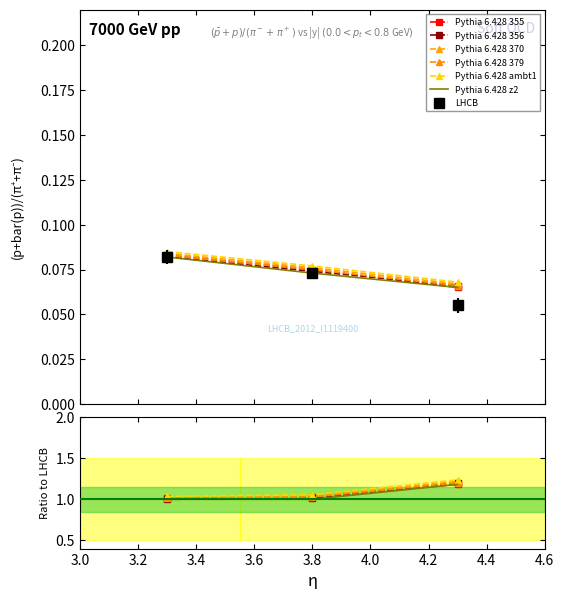

What is the maximum value shown in the chart?

1.2